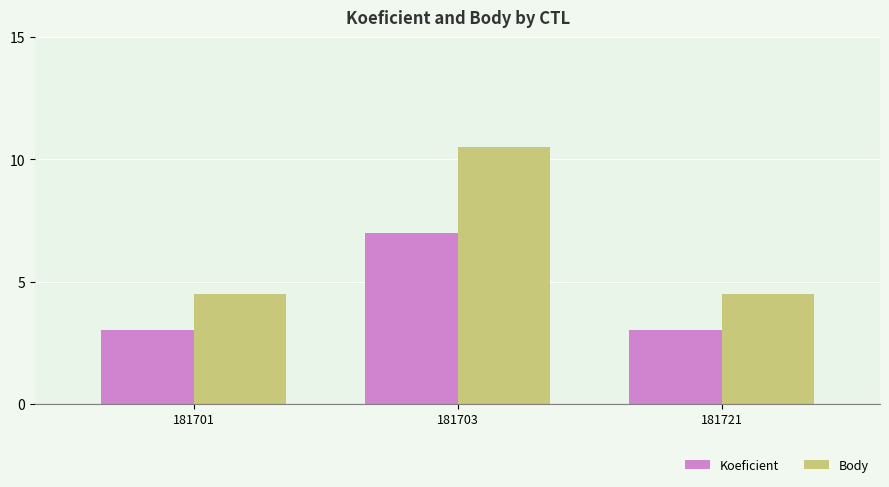

Rank the series by their maximum value, from highest to lowest.

Body, Koeficient